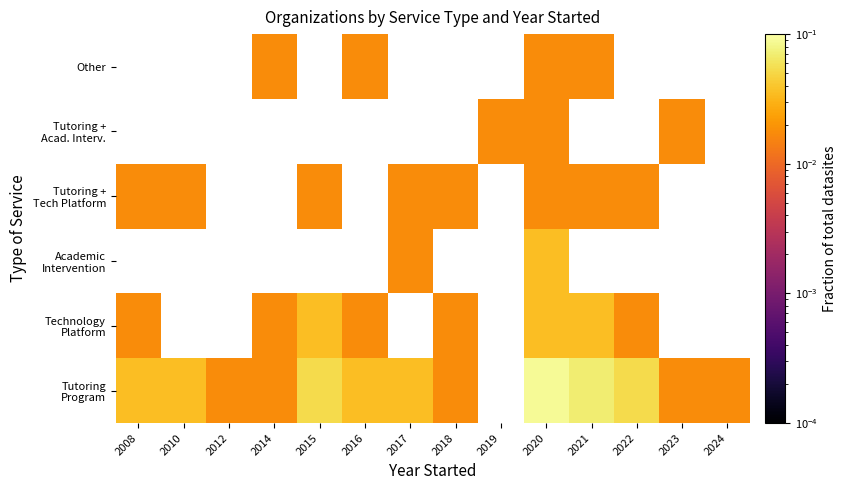

What is the total value across all series at 2020?

0.2